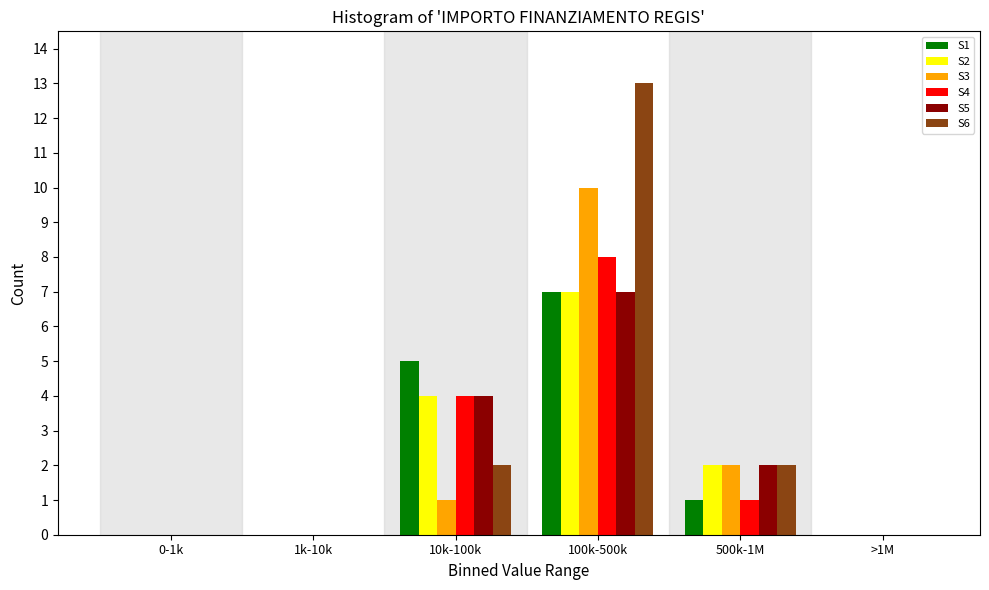

The S1 series shows 0 at 0-1k. True or false?

True